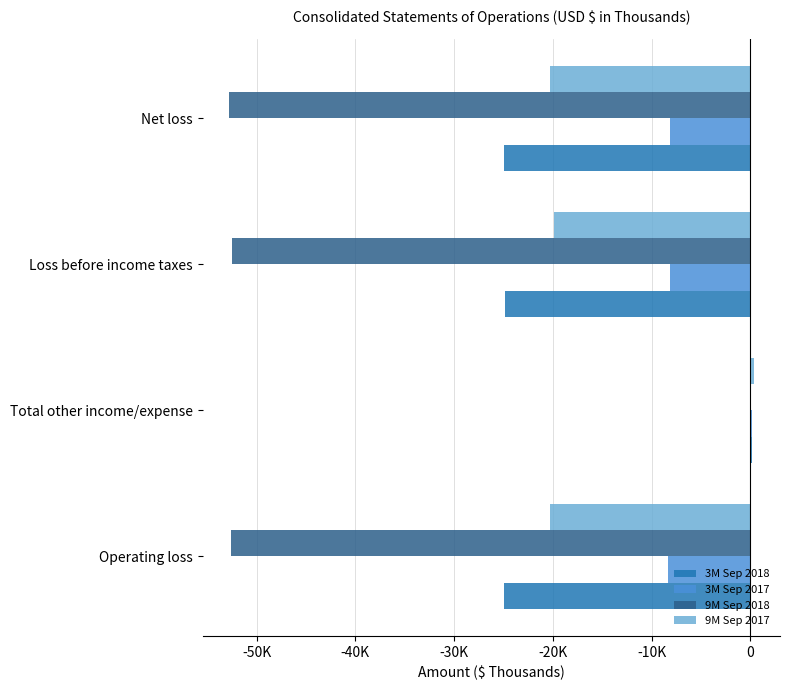

What are all the series names shown in the legend?

3M Sep 2018, 3M Sep 2017, 9M Sep 2018, 9M Sep 2017